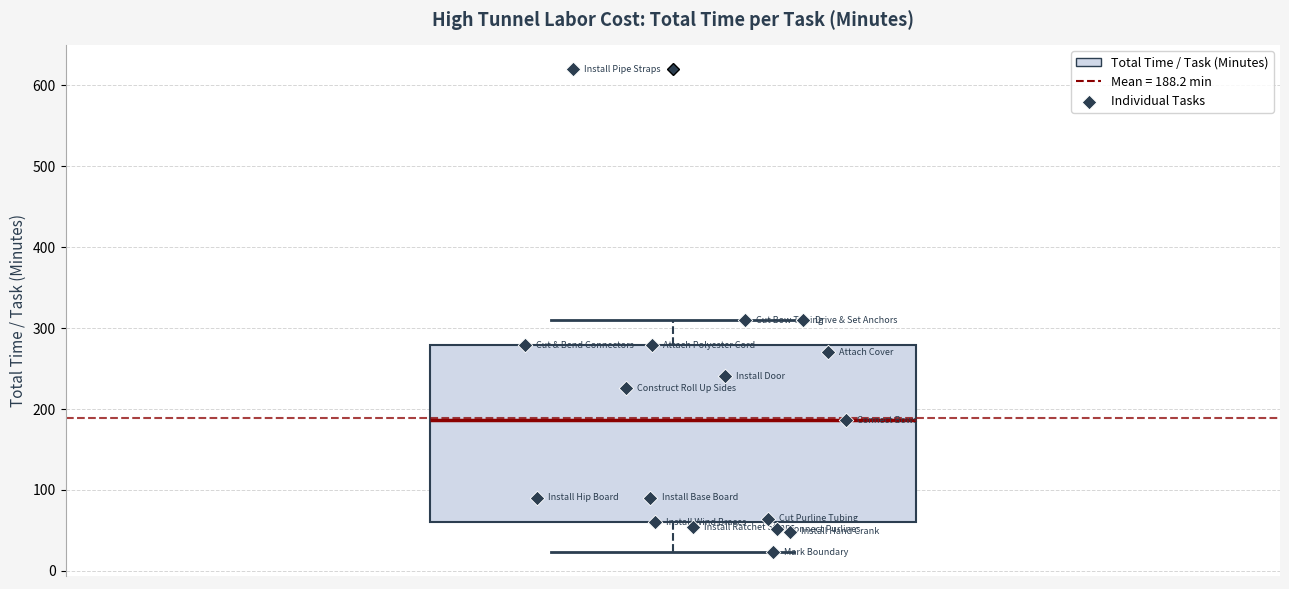

Read this box plot against the y-axis: the position of the median line, the range covered by the box, and the ends of both whiskers. The values are not printed on the chart, so give them approximately, as read against the axis.

median 190, box 60 to 280, whiskers 20 to 310